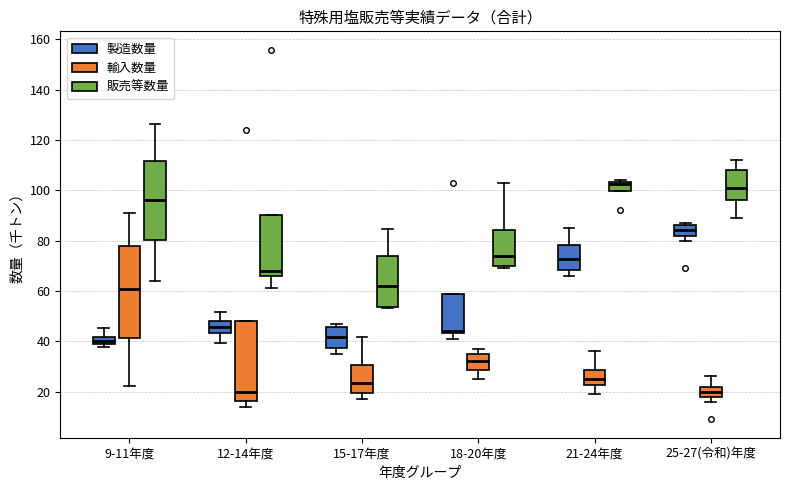

Where does the median line of the box for 21-24年度 (販売等数量) sit on the y-axis? The values are not printed on the chart, so give them approximately, as read against the axis.

102